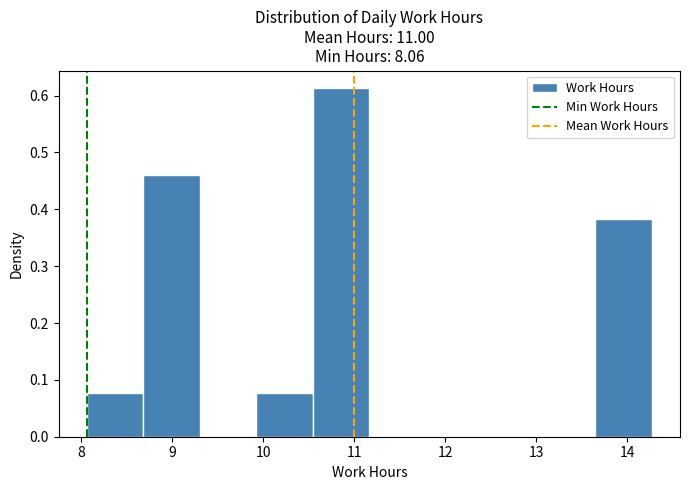

Reading left to right, transcribe this chart: for each bar, give the range it covers on the x-axis and its height. Neither the bar edges nor the heights are printed on the chart, so give them approximately, as read against the axes.

8.1 to 8.7: 0.08
8.7 to 9.3: 0.46
9.3 to 9.9: 0
9.9 to 10.5: 0.08
10.5 to 11.2: 0.61
11.2 to 11.8: 0
11.8 to 12.4: 0
12.4 to 13.0: 0
13.0 to 13.6: 0
13.6 to 14.3: 0.38